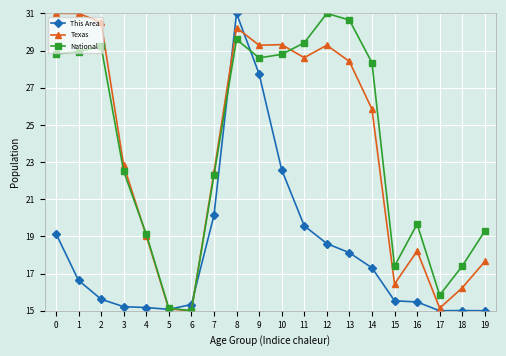

What are all the series names shown in the legend?

This Area, Texas, National